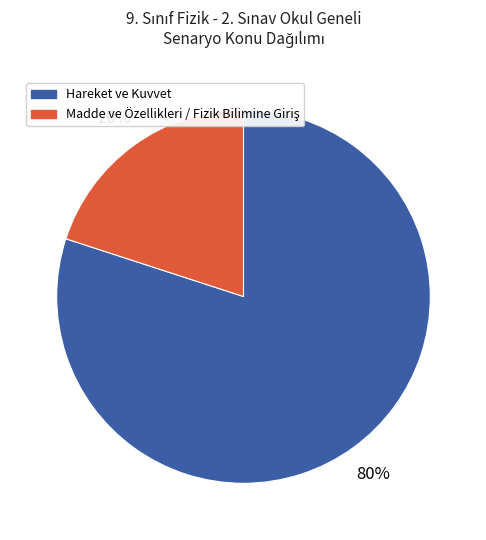

To the nearest percent, what is the average slice percentage?

50%